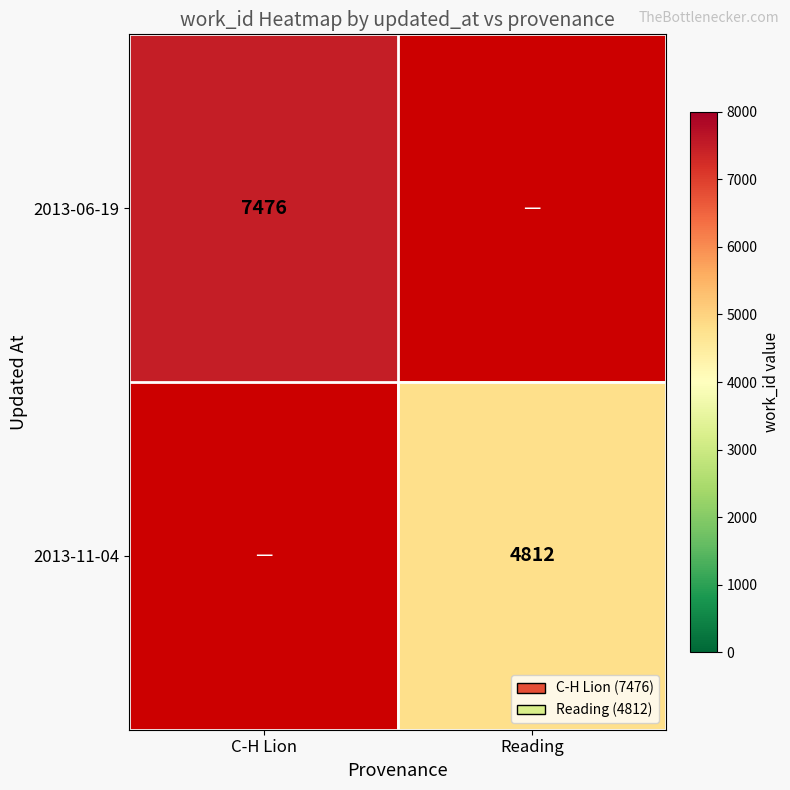

Is it true that 2013-06-19 equals 4236 at C-H Lion?

False